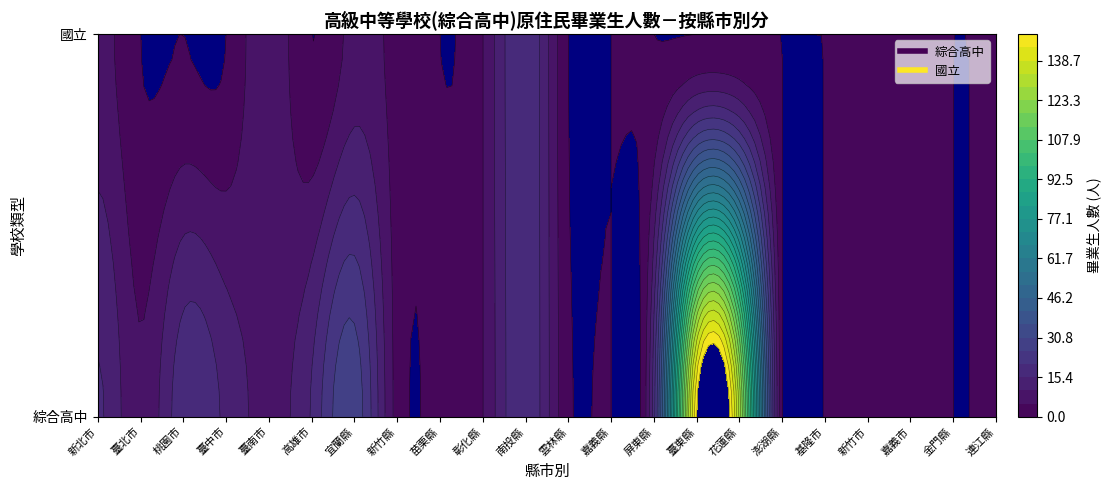

What is the spread (max minus min) of values at 1?

20